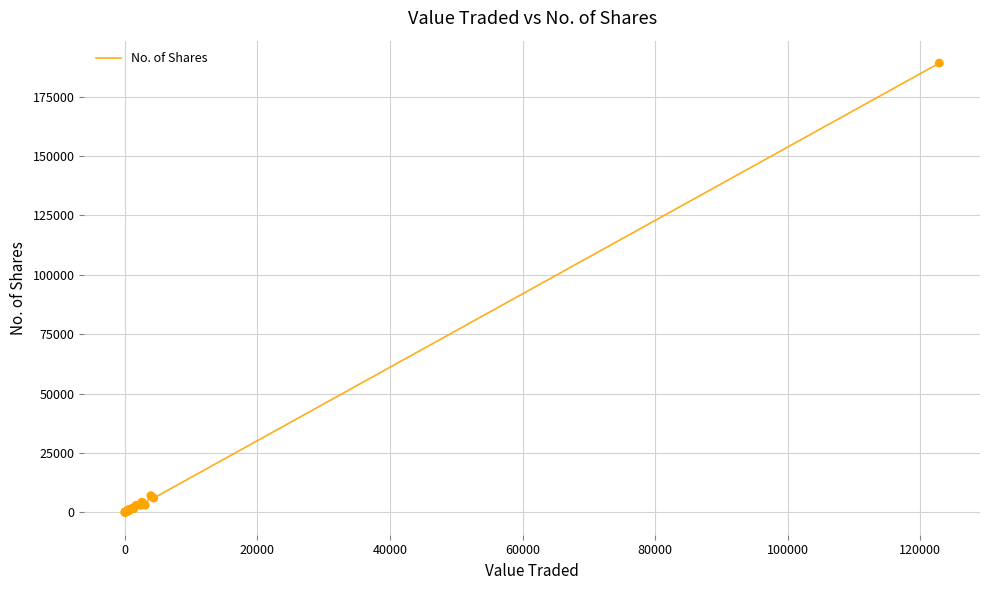

What is the difference between the maximum and minimum values?

189035